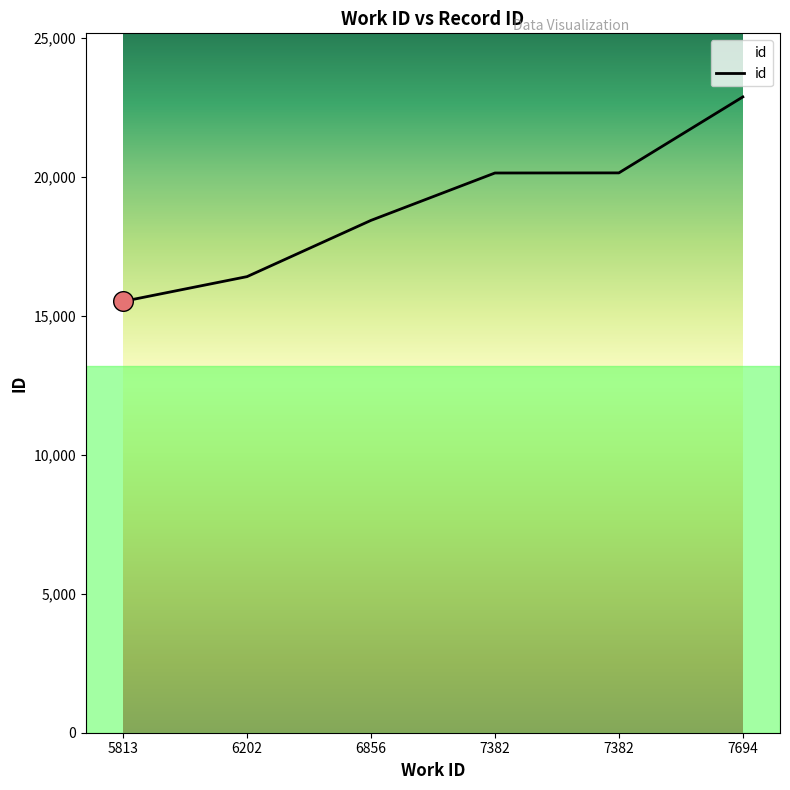

Approximately how many times larger is the value at 7694 compared to 7382?

1.1